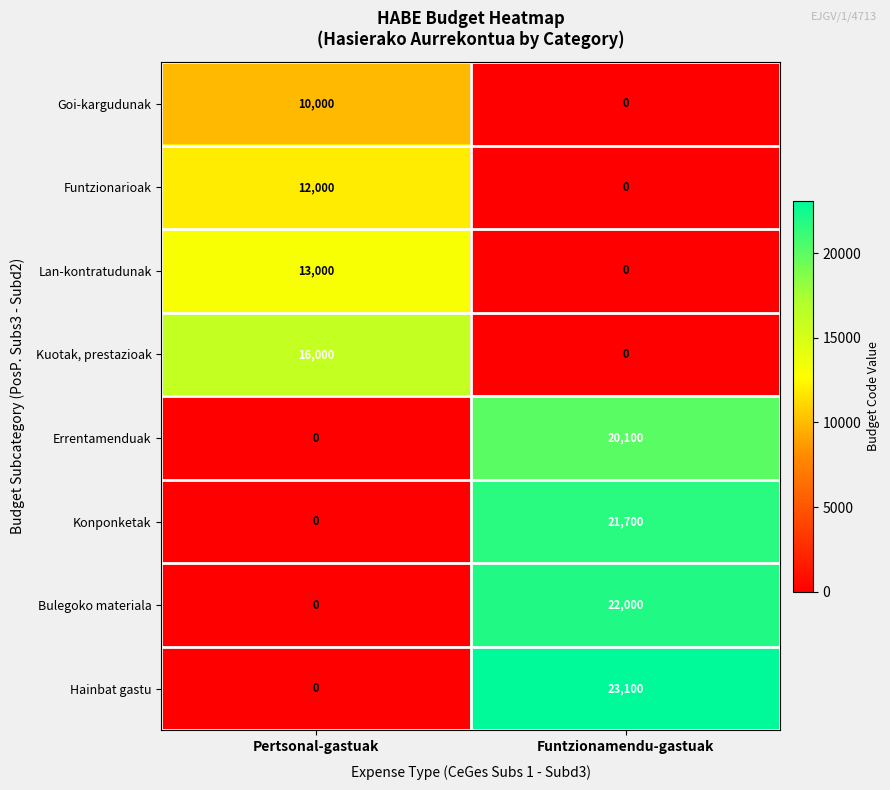

What is the difference between the Lan-kontratudunak values at Funtzionamendu-gastuak and Pertsonal-gastuak?

13000